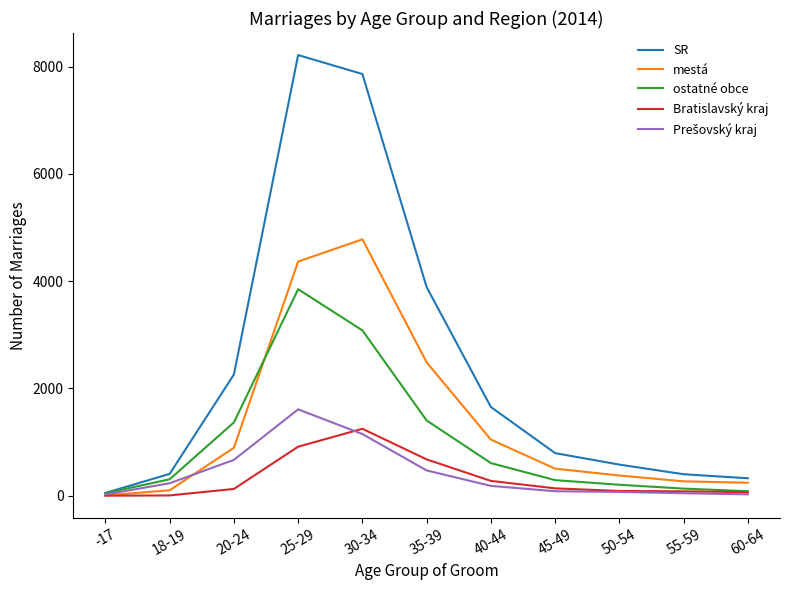

Is the value of Bratislavský kraj at 60-64 greater than the value of ostatné obce at 25-29?

No